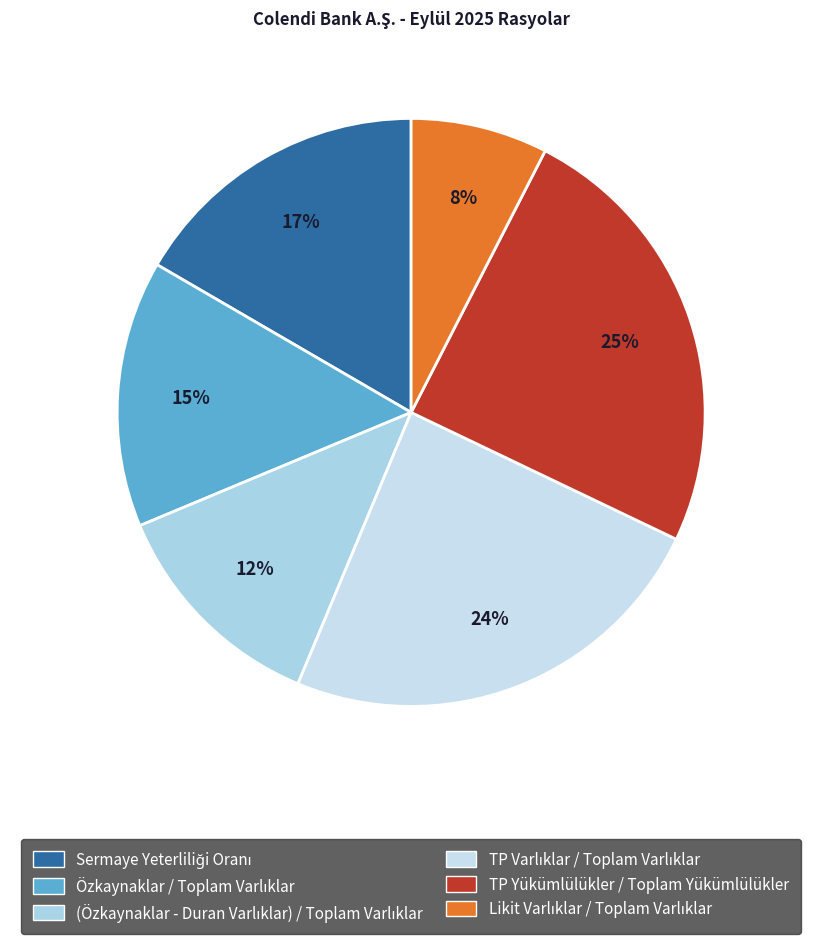

True or false: (Özkaynaklar - Duran Varlıklar) / Toplam Varlıklar accounts for 20% of the total.

False